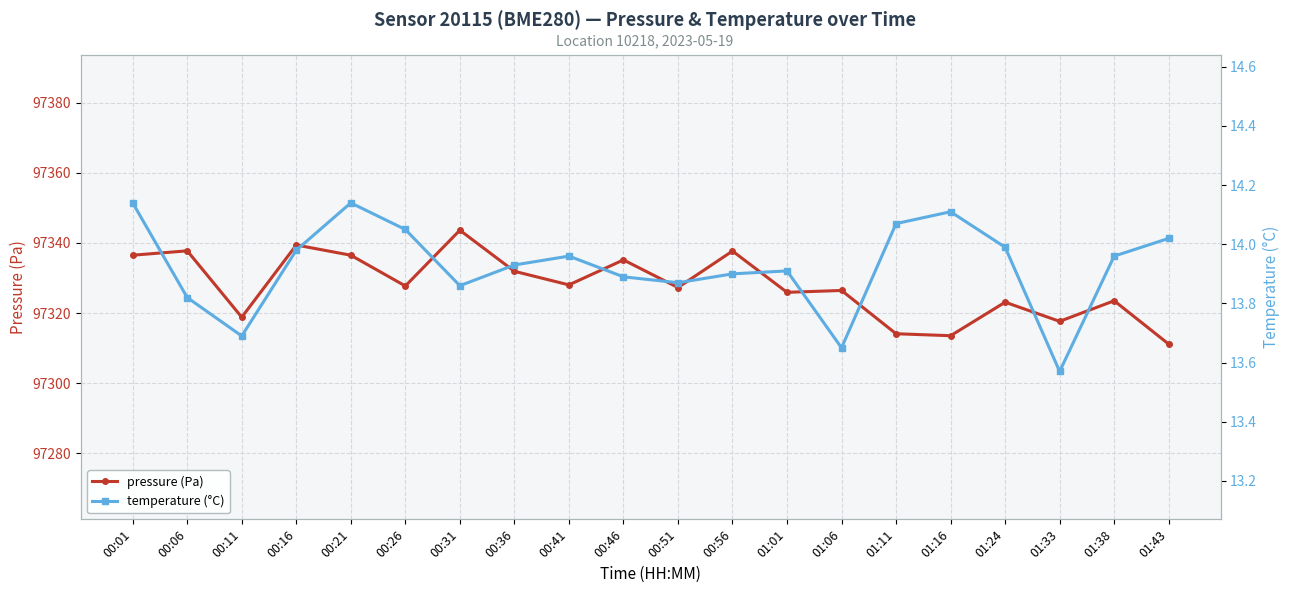

Which series has the largest range (max minus min)?

pressure (Pa)